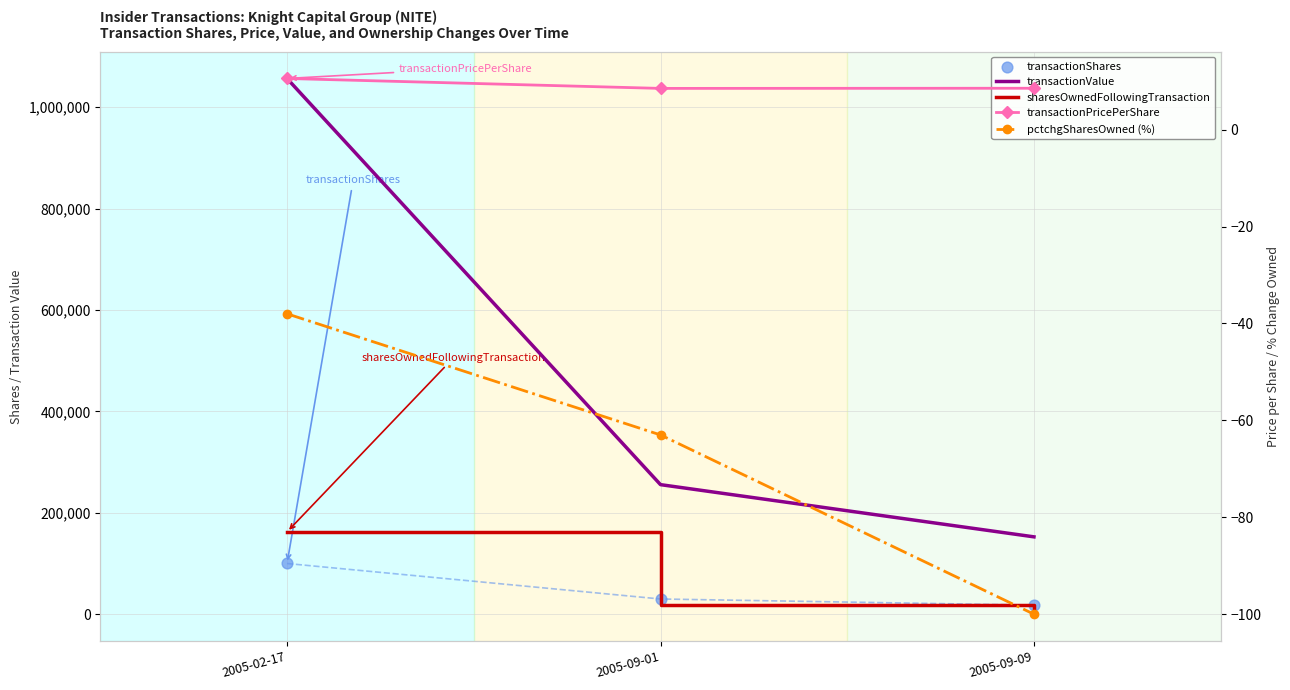

What is the total value across all series at 2005-02-17?

1318728.6